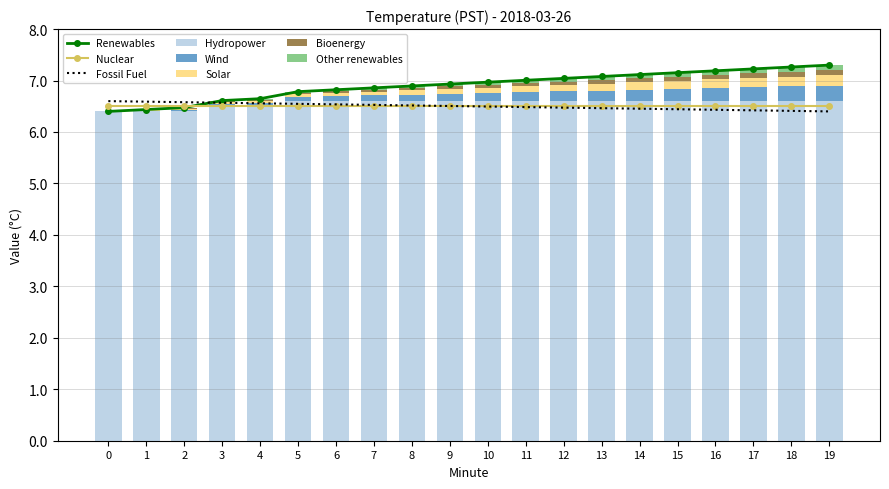

List the labels in order of Other renewables value, smallest first.

0, 1, 2, 3, 4, 5, 6, 7, 8, 9, 10, 11, 12, 13, 14, 15, 16, 17, 18, 19